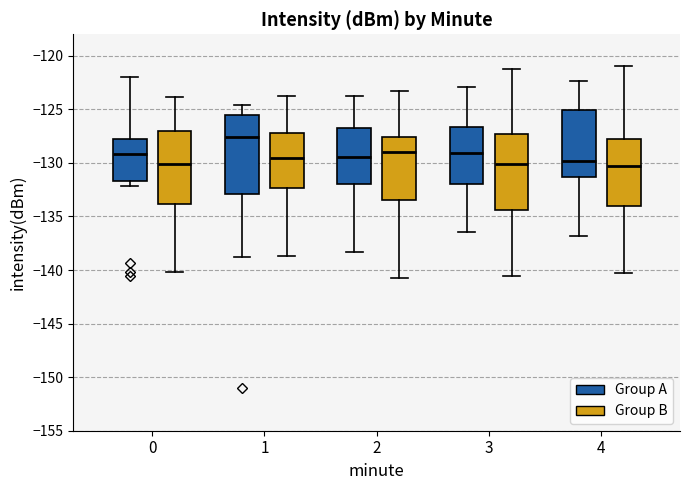

Reading left to right, read every box against the y-axis: the position of its median line, the range the box covers, and the ends of its whiskers. The values are not printed on the chart, so give them approximately, as read against the axis.

0 (Group A): median -129.0, box -131.5 to -127.5, whiskers -132.0 to -122.0
0 (Group B): median -130.0, box -134.0 to -127.0, whiskers -140.0 to -124.0
1 (Group A): median -127.5, box -133.0 to -125.5, whiskers -139.0 to -124.5
1 (Group B): median -129.5, box -132.5 to -127.0, whiskers -138.5 to -124.0
2 (Group A): median -129.5, box -132.0 to -127.0, whiskers -138.5 to -124.0
2 (Group B): median -129.0, box -133.5 to -127.5, whiskers -141.0 to -123.5
3 (Group A): median -129.0, box -132.0 to -126.5, whiskers -136.5 to -123.0
3 (Group B): median -130.0, box -134.5 to -127.5, whiskers -140.5 to -121.0
4 (Group A): median -130.0, box -131.5 to -125.0, whiskers -137.0 to -122.5
4 (Group B): median -130.5, box -134.0 to -127.5, whiskers -140.5 to -121.0